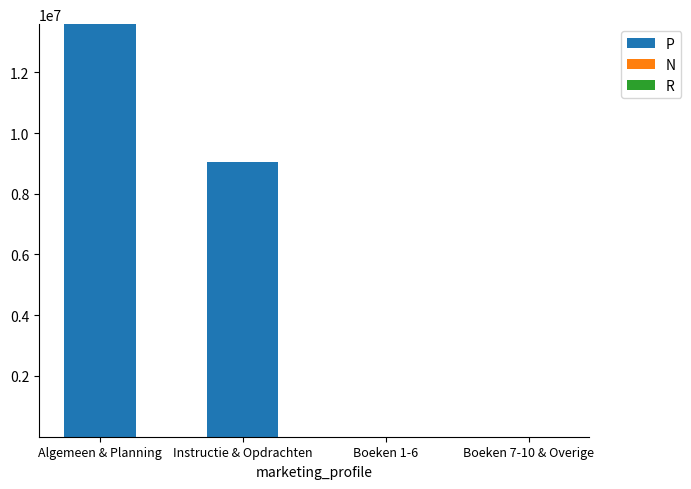

The P series shows 13584025 at Algemeen & Planning. True or false?

True